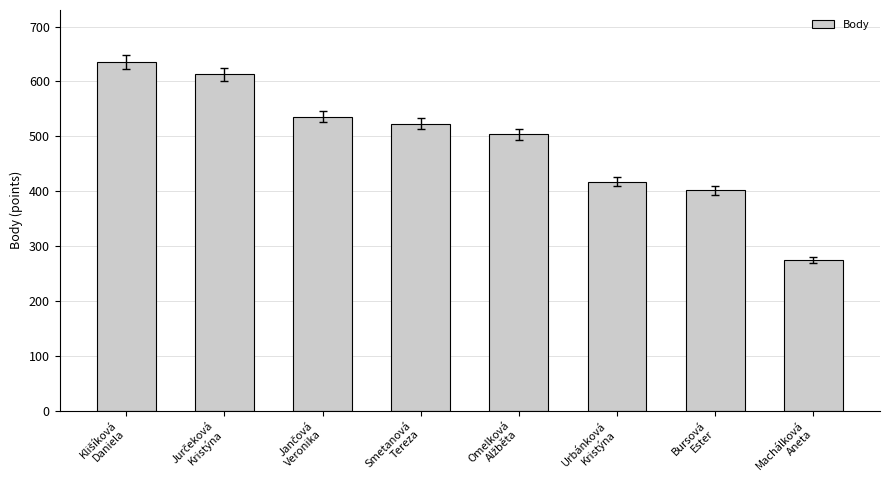

What is the difference between the maximum and minimum values?

361